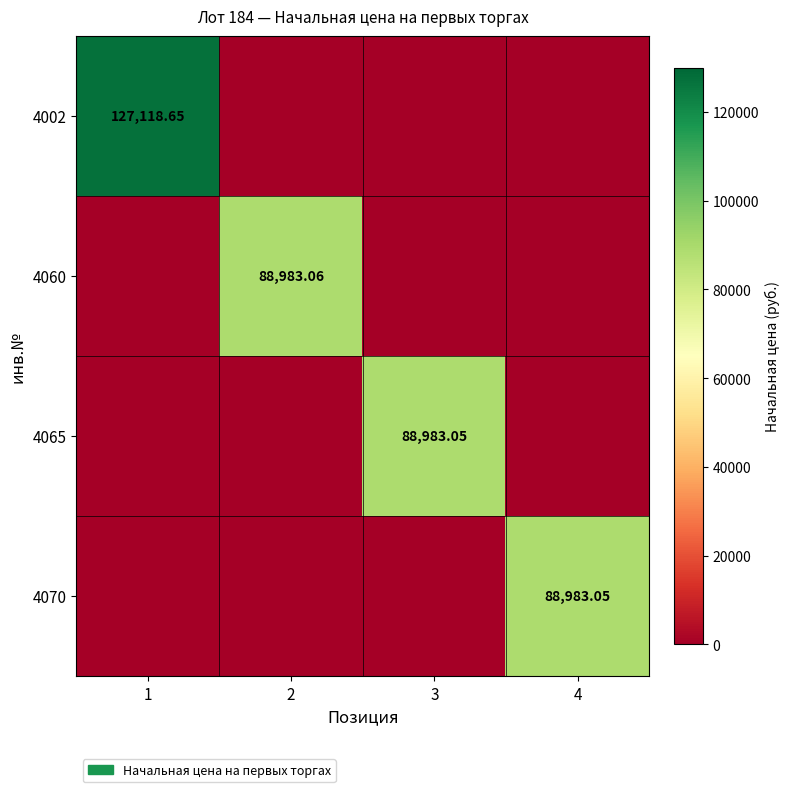

At 1, list the series in order from smallest to largest.

4060, 4065, 4070, 4002